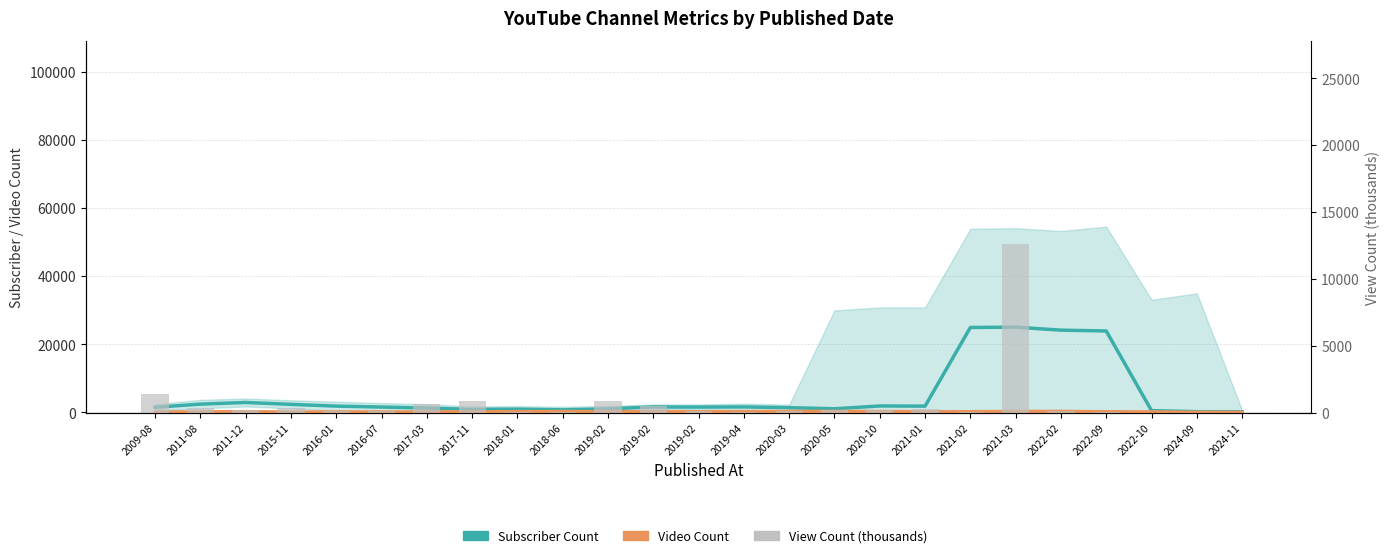

Between 2024-11 and 2020-05, which is larger?

2020-05